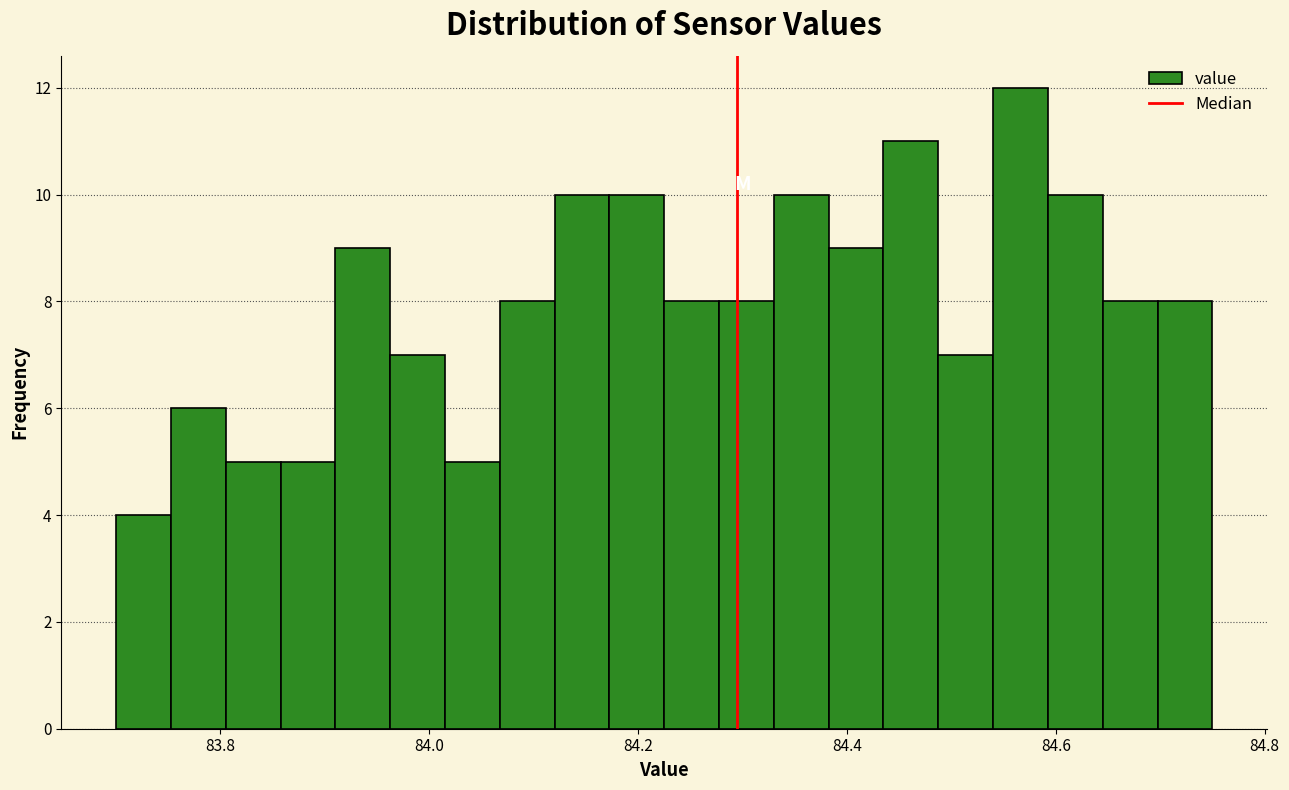

Around what value on the x-axis is the tallest bar? Give the approximate position of its centre, as read against the axis.

84.56